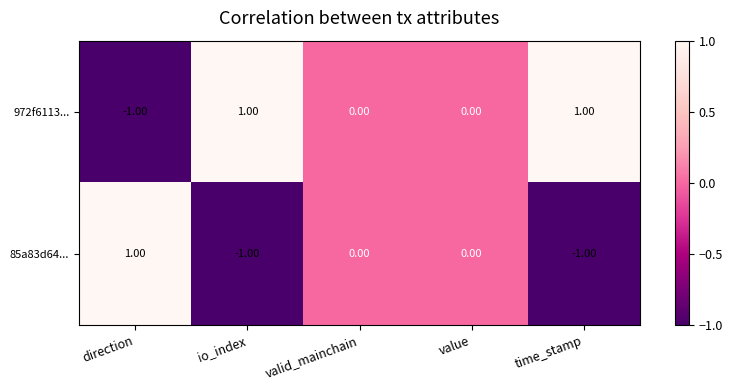

Is the value of 85a83d64... at io_index greater than the value of 972f6113... at value?

No